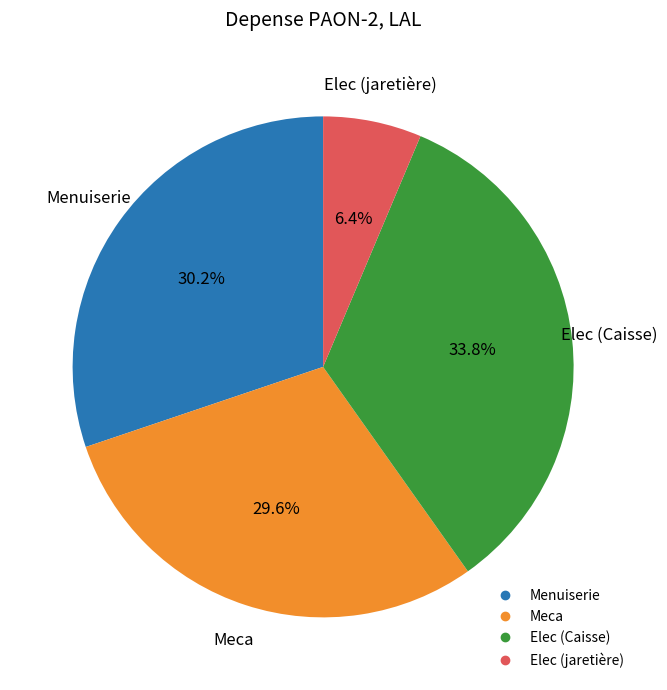

To the nearest percent, what is the combined percentage of Elec (jaretière) and Menuiserie?

37%